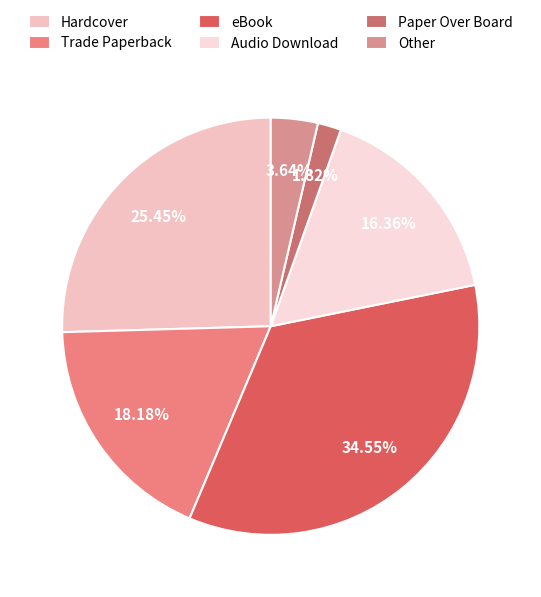

True or false: eBook accounts for 49% of the total.

False